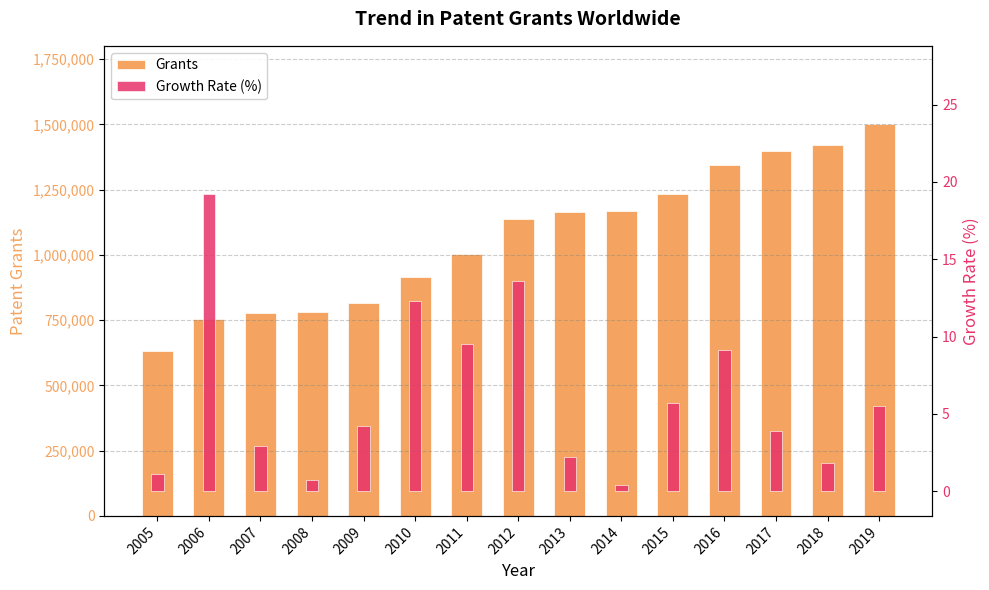

Reading left to right, what are all the values shown in this chart?

Grants: 633100.0	754500.0	776300.0	781800.0	814700.0	914900.0	1001800.0	1137800.0	1163200.0	1167600.0	1233900.0	1346000.0	1397900.0	1423000.0	1500900.0
Growth Rate (%): 1.1	19.2	2.9	0.7	4.2	12.3	9.5	13.6	2.2	0.4	5.7	9.1	3.9	1.8	5.5